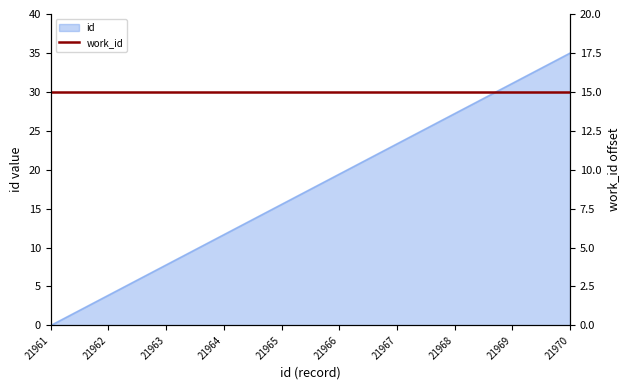

What is the difference between the values at 21966 and 21969?

11.7